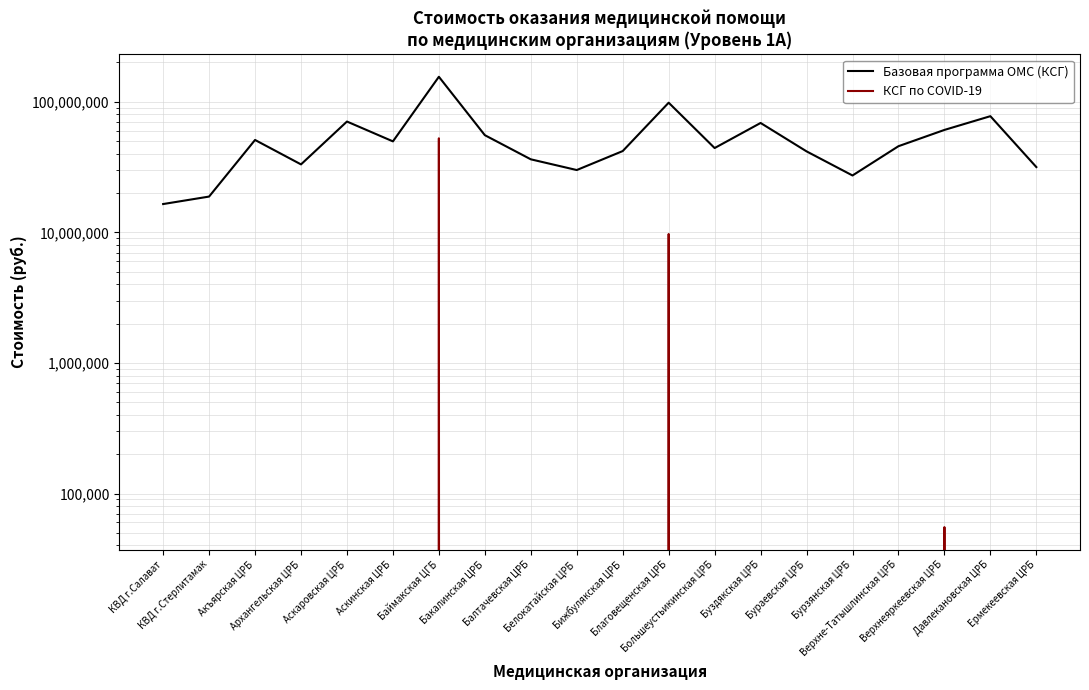

The КСГ по COVID-19 series shows 4103089 at Благовещенская ЦРБ. True or false?

False